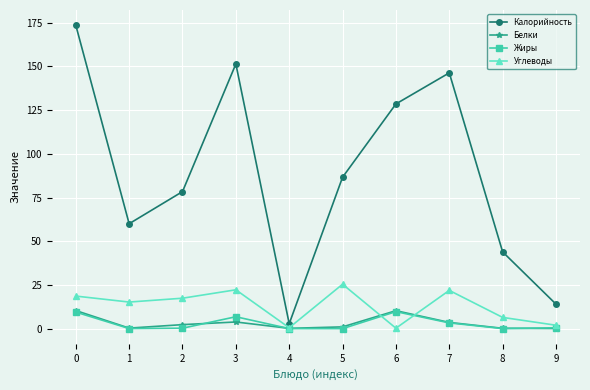

What is the difference between the maximum and minimum values in the Жиры series?

9.7